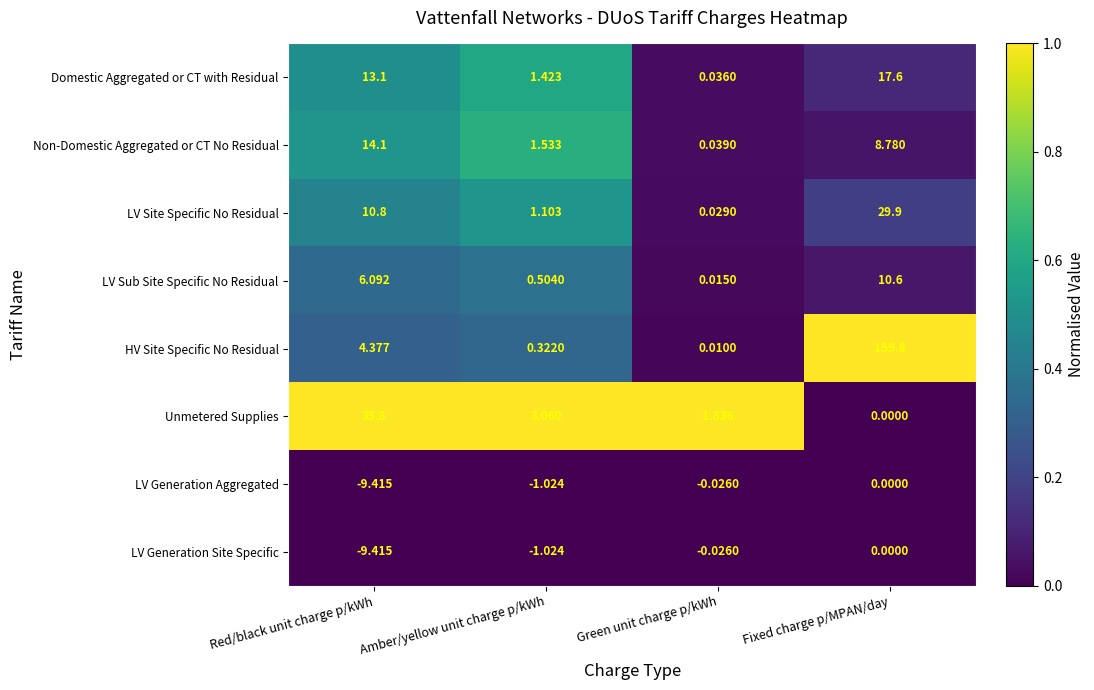

Which series has the widest spread of values?

HV Site Specific No Residual